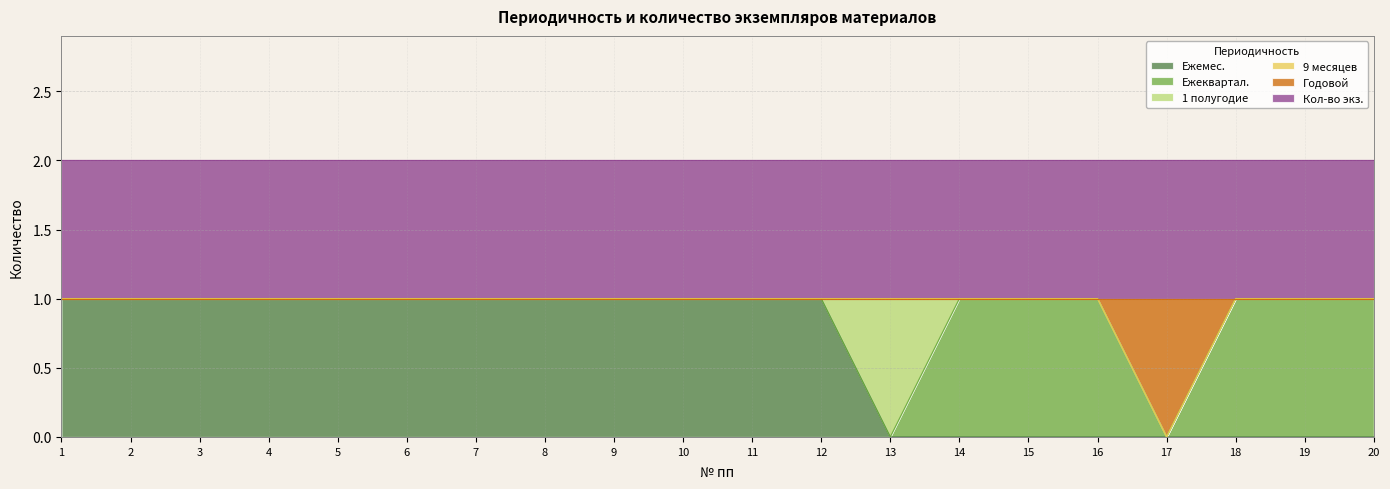

Between 14 and 19, which series saw the biggest shift?

Ежемес.